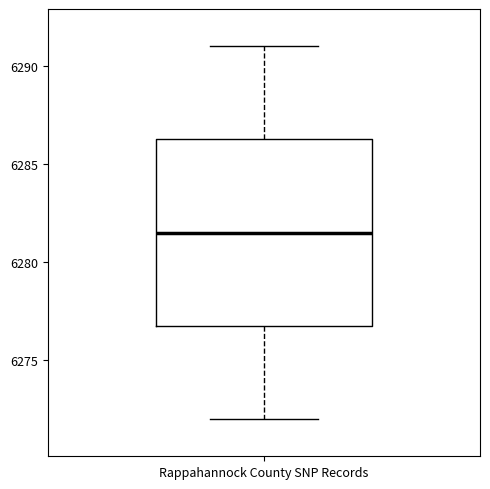

Transcribe this box plot: give where the median line is, the range the box spans, and where the two whiskers end, as read against the y-axis. The values are not printed on the chart, so give them approximately, as read against the axis.

median 6281.5, box 6277.0 to 6286.5, whiskers 6272.0 to 6291.0